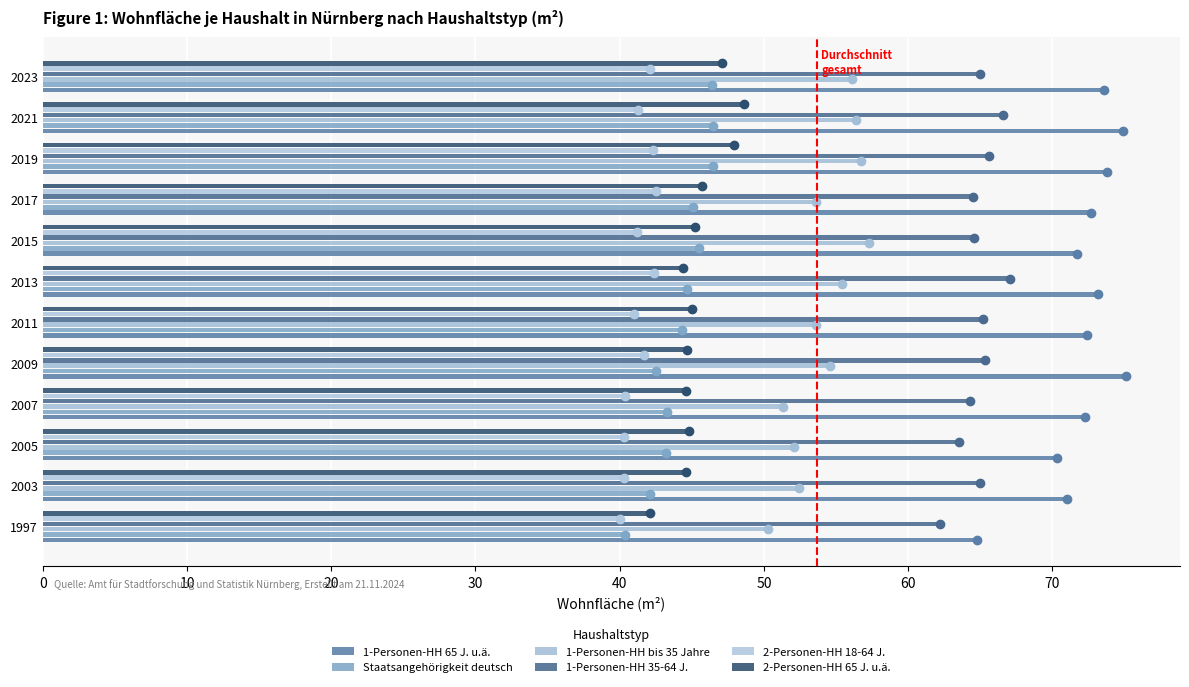

How many distinct data groups are displayed?

6